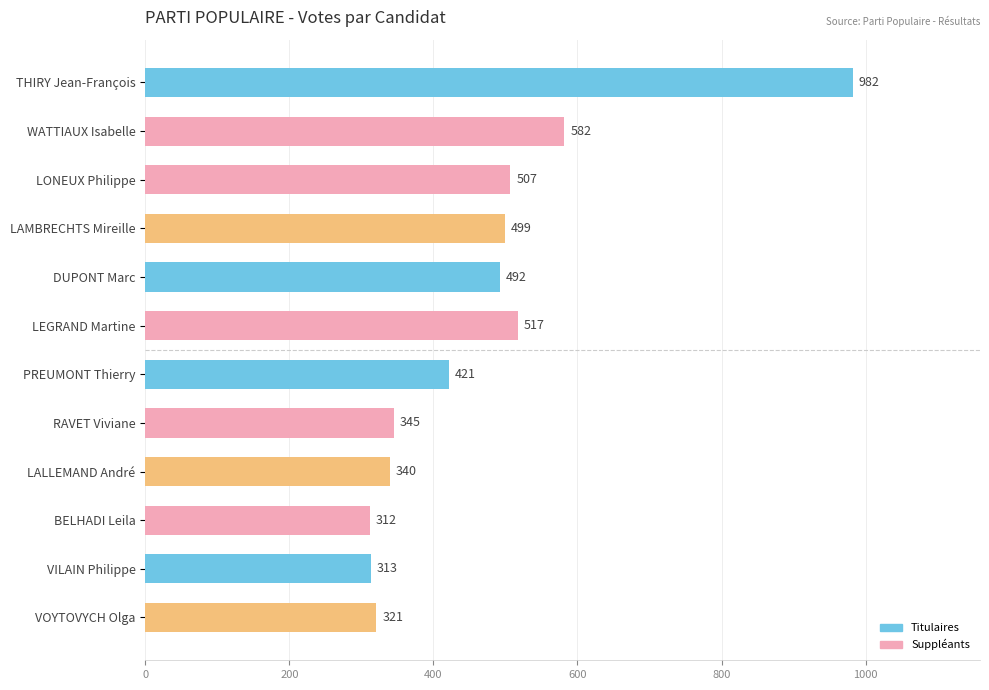

Reading top to bottom, transcribe all the data shown in this chart.

982	582	507	499	492	517	421	345	340	312	313	321